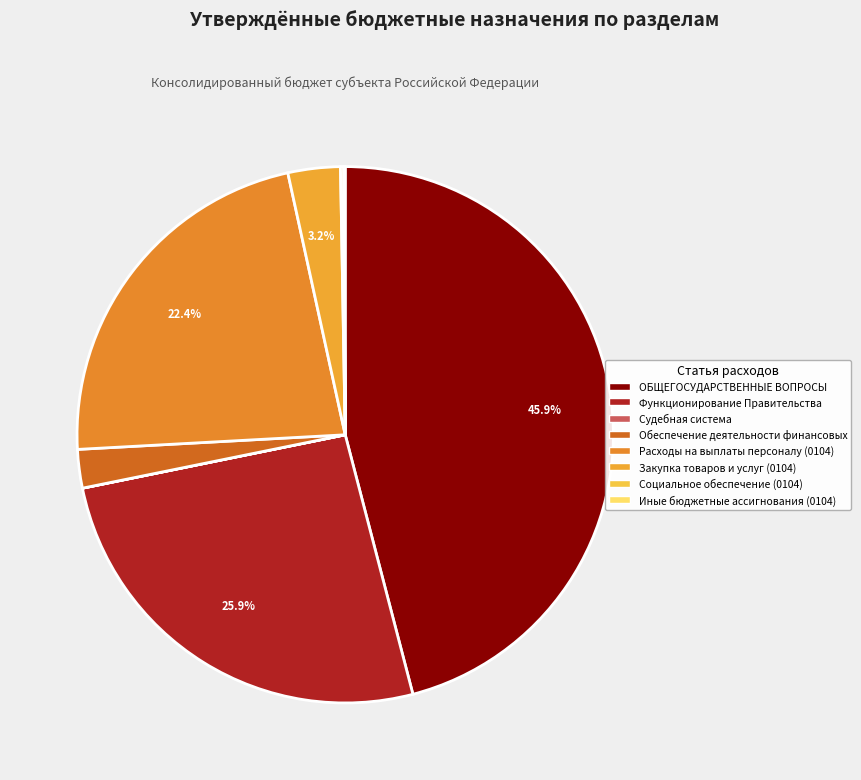

To the nearest percent, what is the difference between the largest and smallest slice percentages?

46%